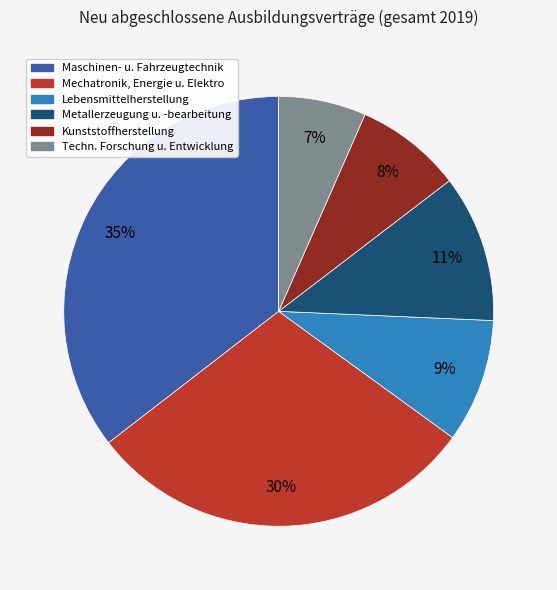

To the nearest percent, what is the average slice percentage?

17%